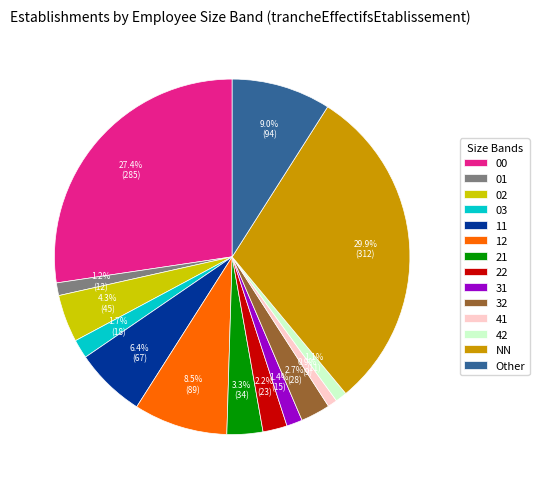

Count the number of slices in the pie.

14